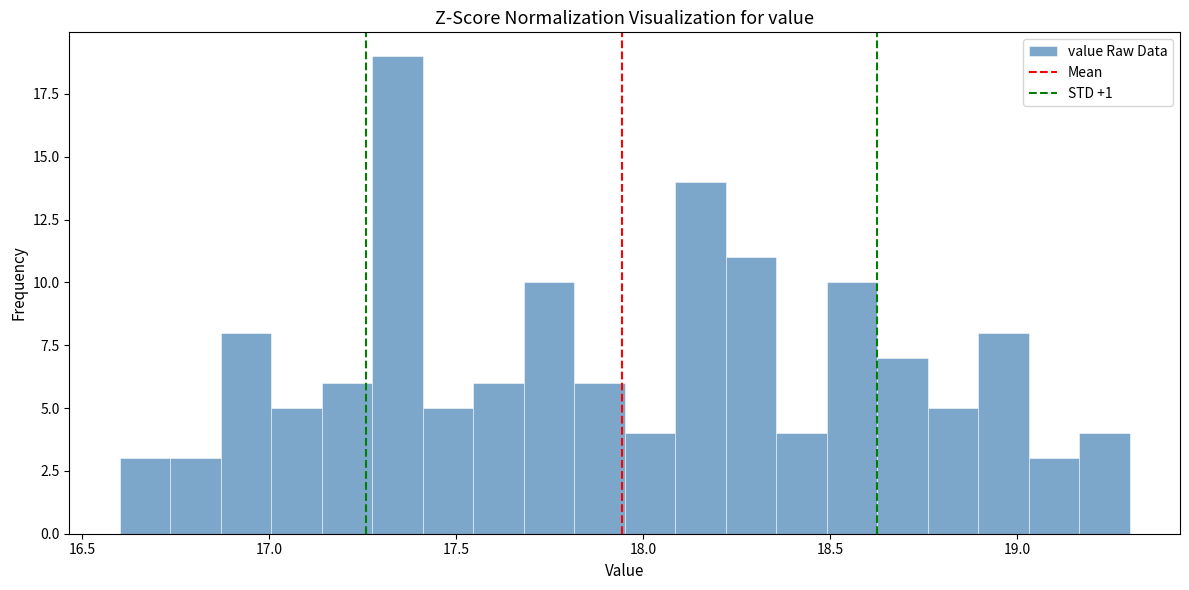

Read against the x-axis, roughly where is the centre of the tallest bar?

17.35